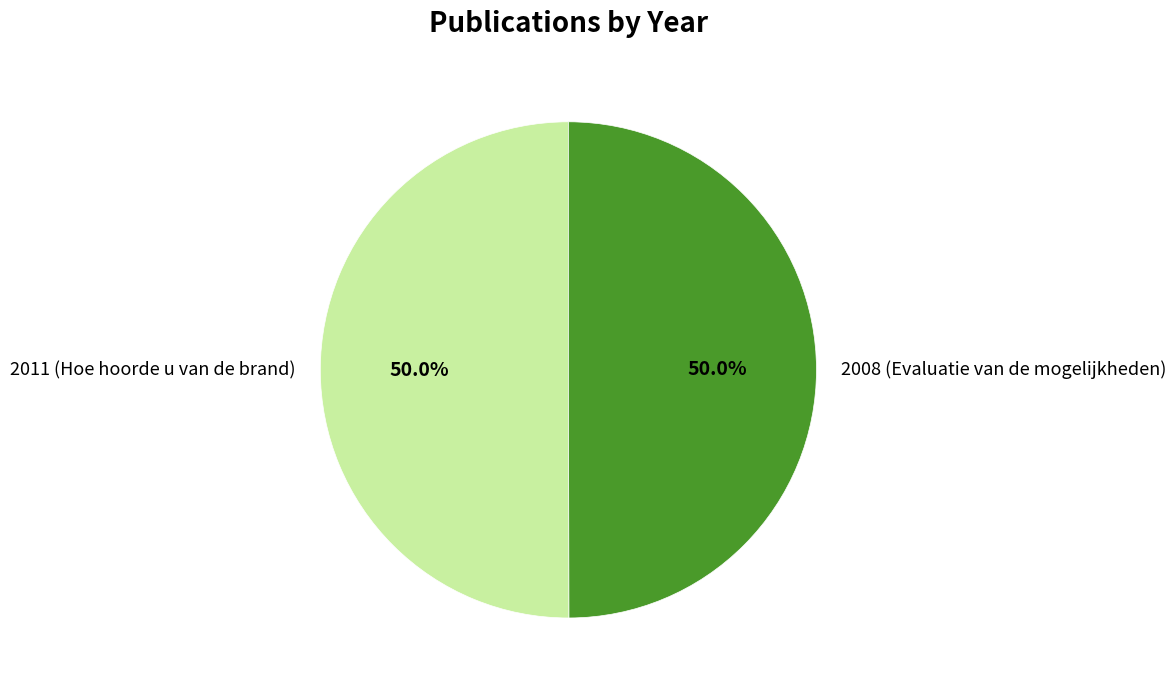

How many slices are in this pie chart?

2